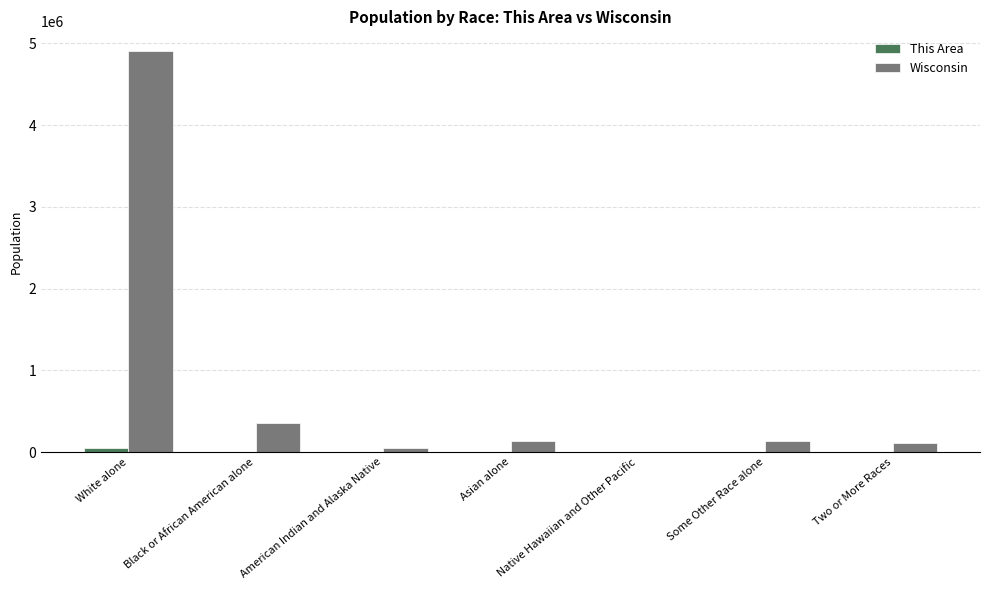

The Wisconsin series shows 135867 at Some Other Race alone. True or false?

True